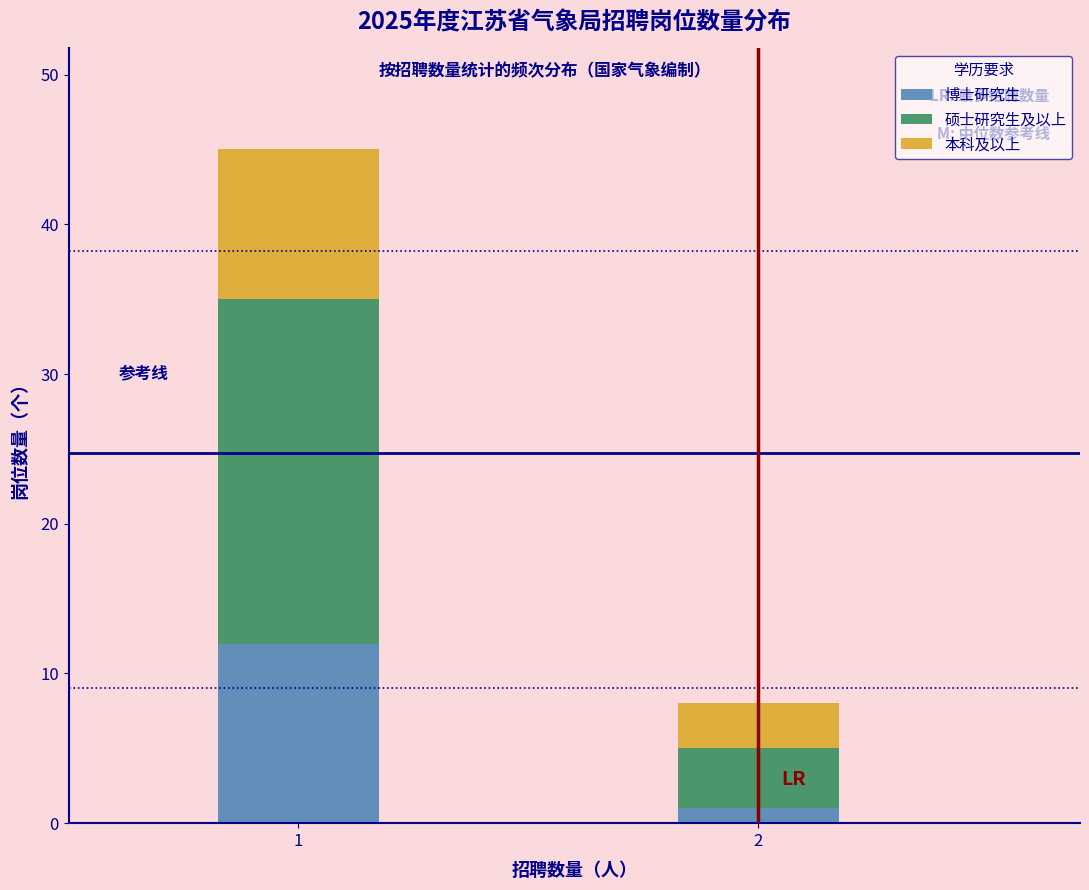

Reading right to left, what are the values for 博士研究生?

1	12